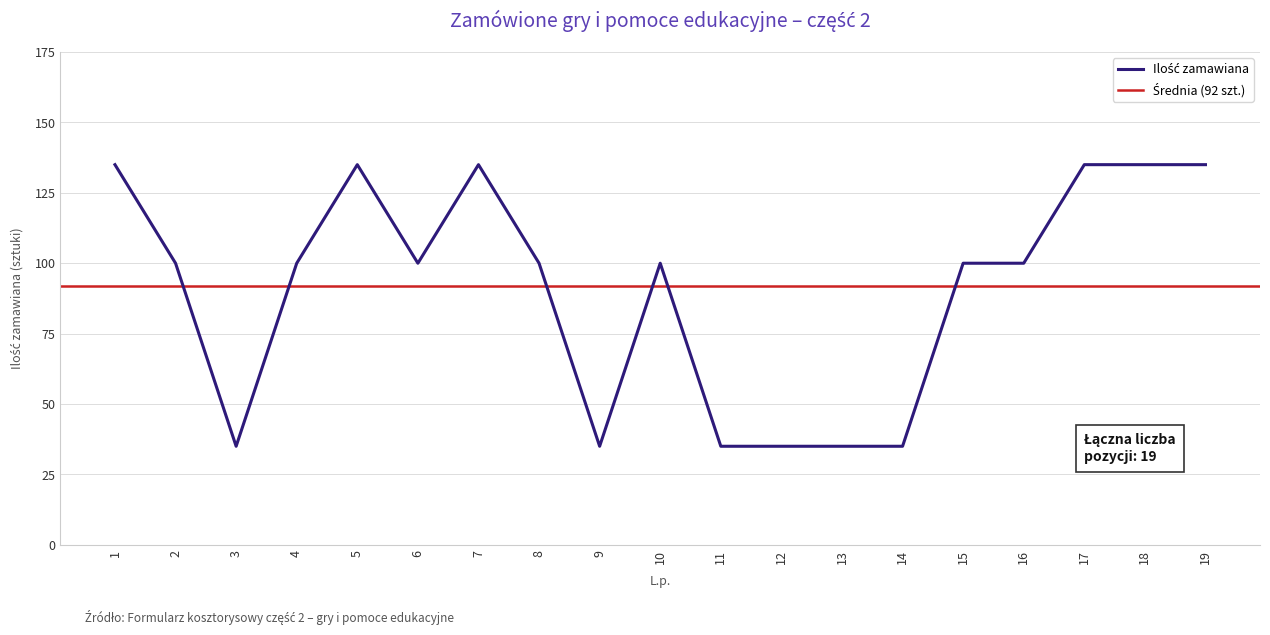

Reading left to right, transcribe all the data shown in this chart.

135	100	35	100	135	100	135	100	35	100	35	35	35	35	100	100	135	135	135